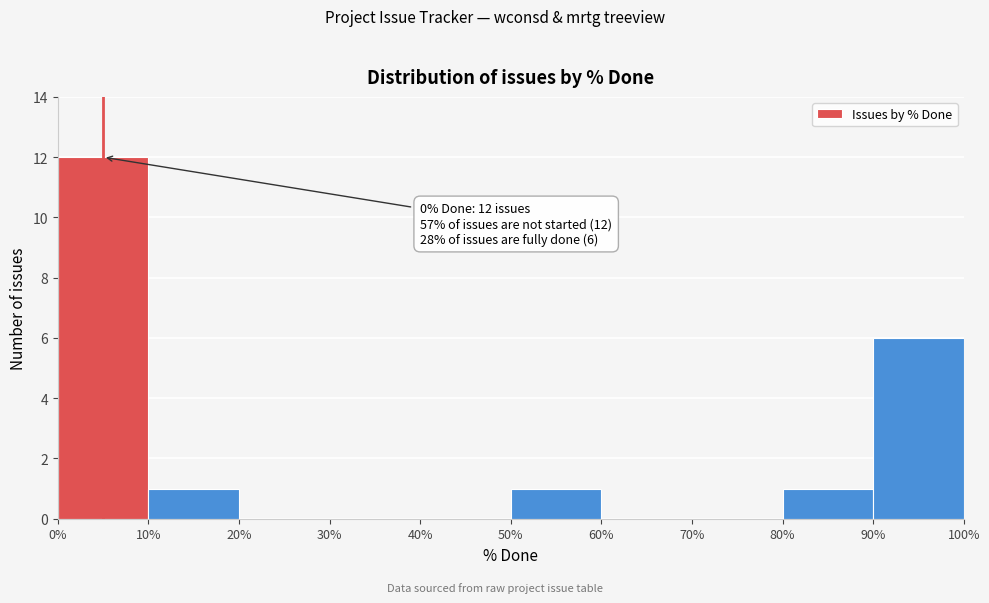

Which range on the x-axis has the tallest bar?

0% to 10%